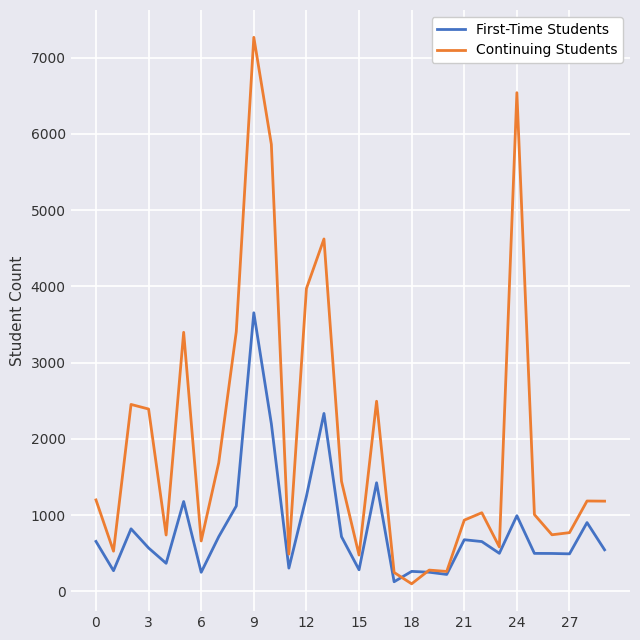

List the series in order of their overall mean, lowest first.

First-Time Students, Continuing Students